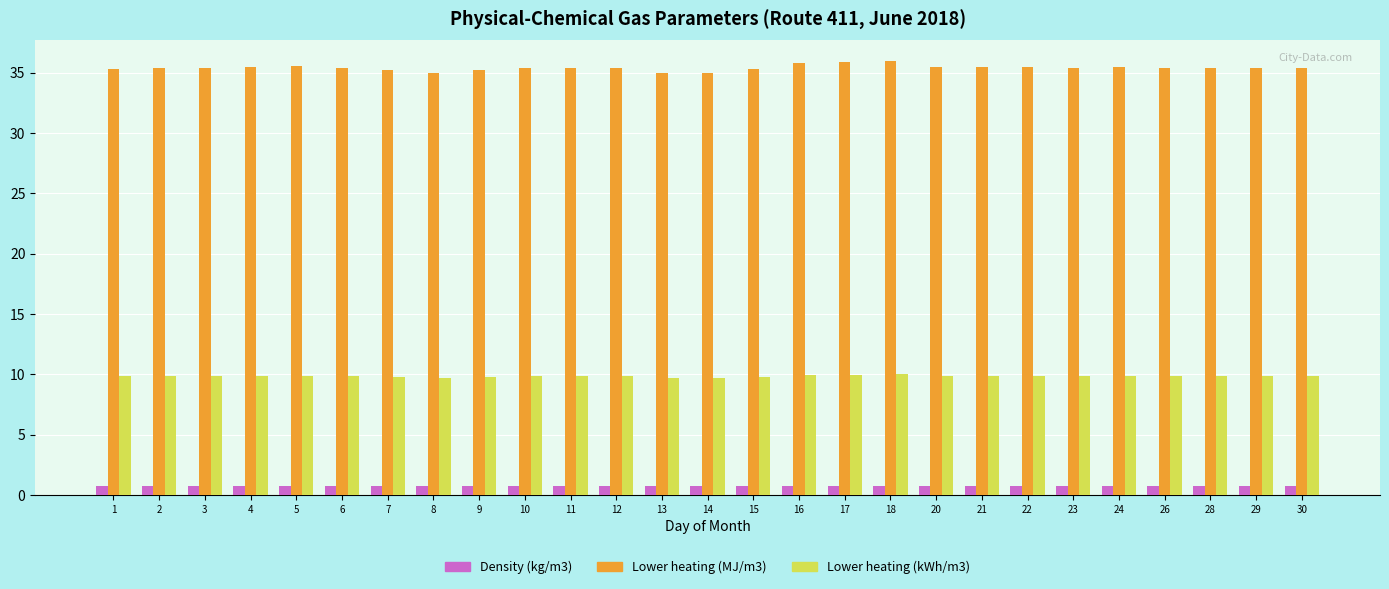

Is it true that Density (kg/m3) equals 0.7 at 20?

True